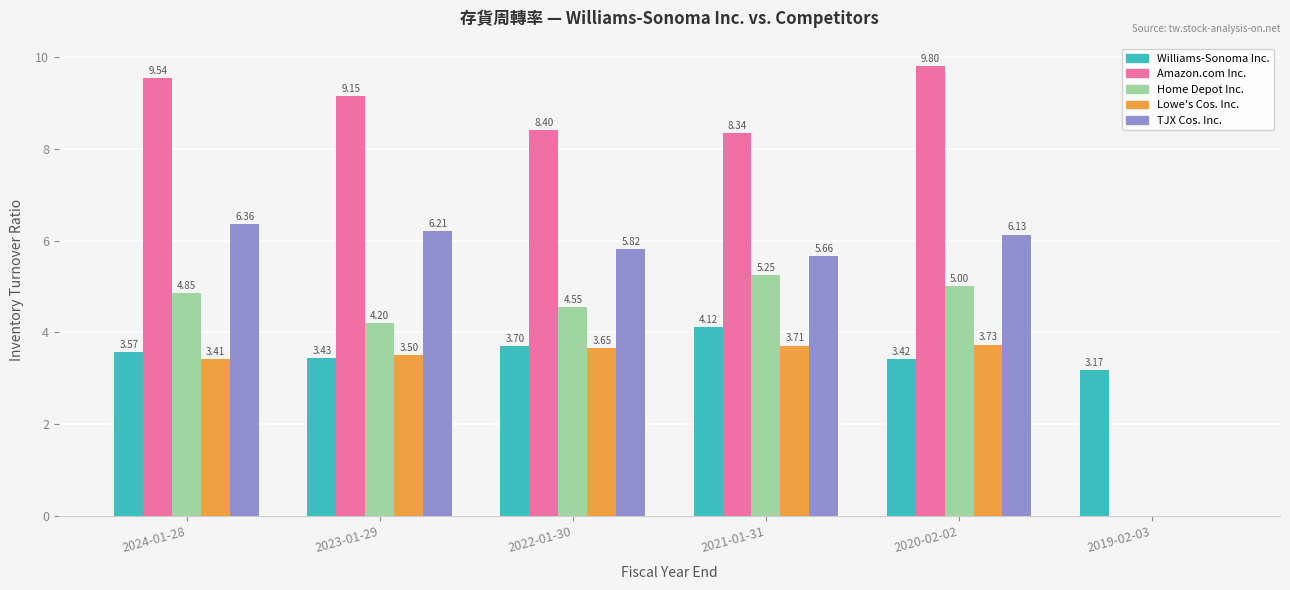

Where does the Lowe's Cos. Inc. series first go above 3?

2024-01-28